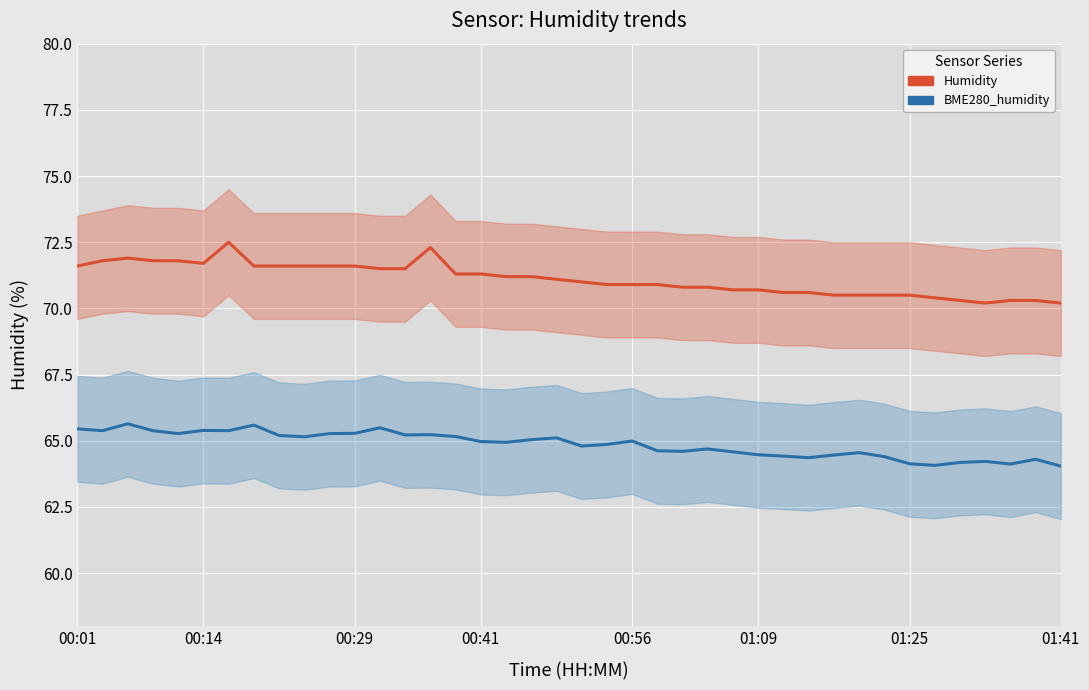

What position from the left is 00:29?

3